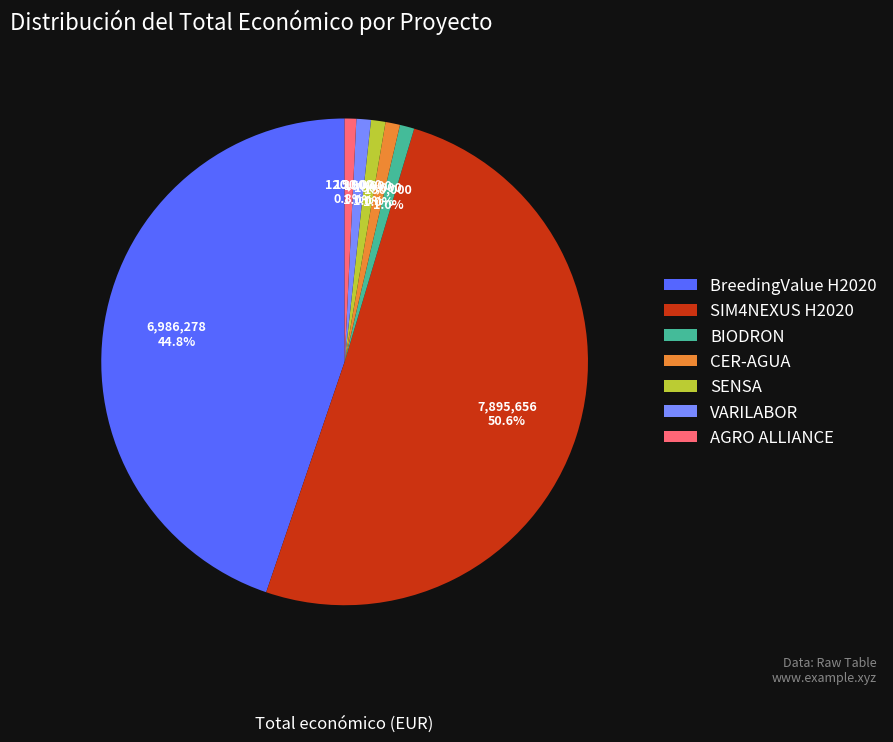

To the nearest percent, what percentage of the pie is SENSA?

1%